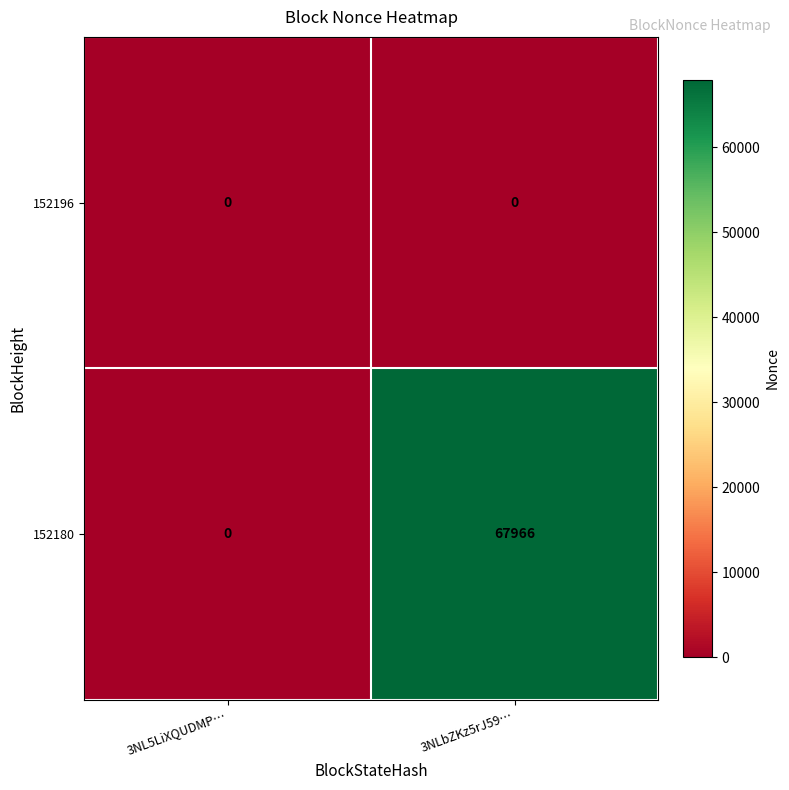

At which label is 152180 closest to 33983?

3NL5LiXQUDMP…